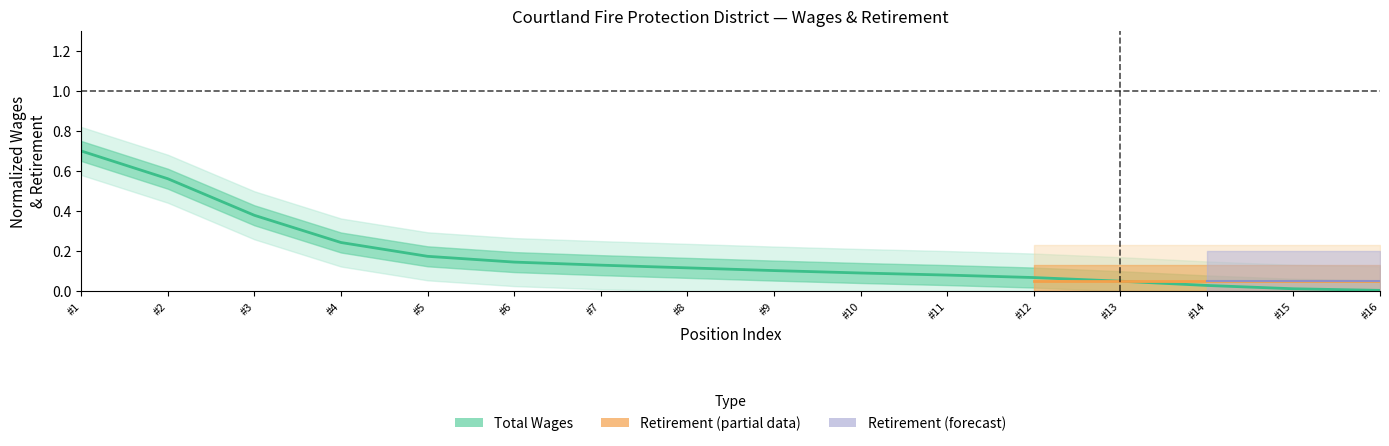

What is the sum of the values at #1 and #13?

0.8